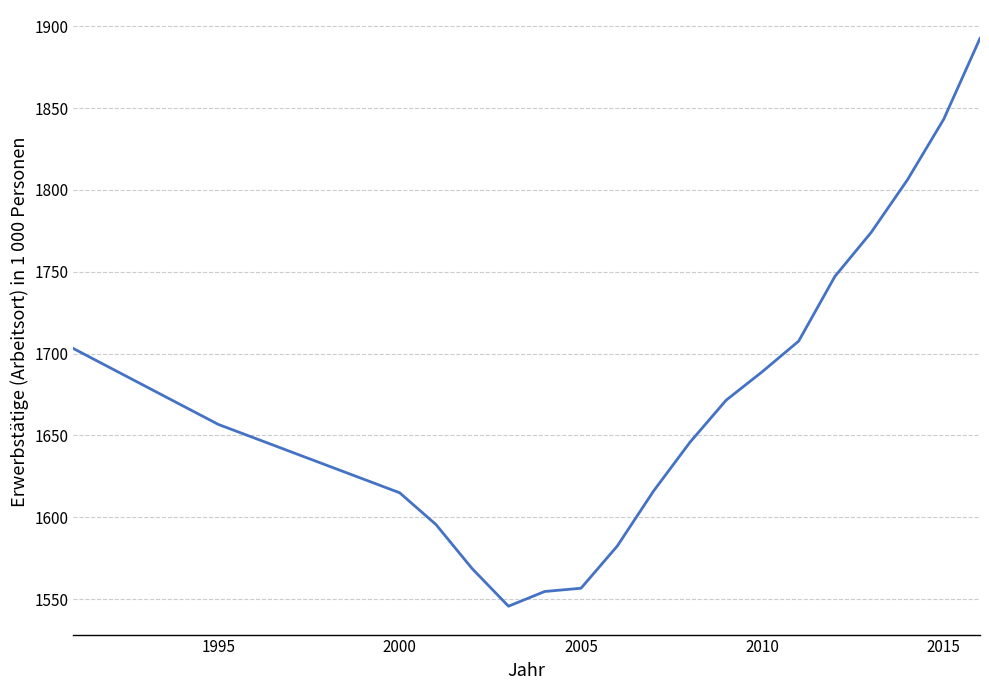

What is the average value?

1672.2